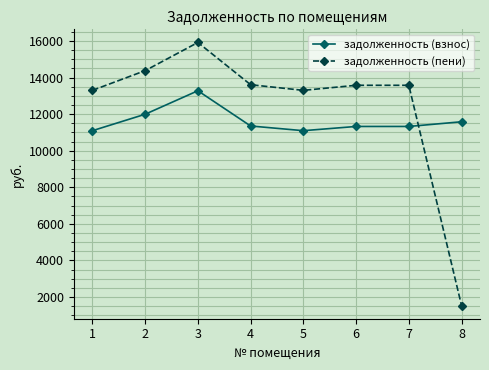

What is the maximum value for задолженность (пени)?

15914.8